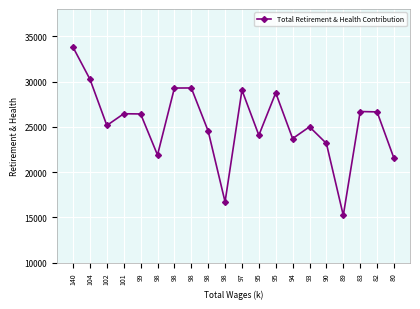

Rank the categories by value from highest to lowest.

140, 104, 98, 98, 97, 95, 83, 82, 101, 99, 102, 93, 98, 95, 94, 90, 98, 80, 98, 89